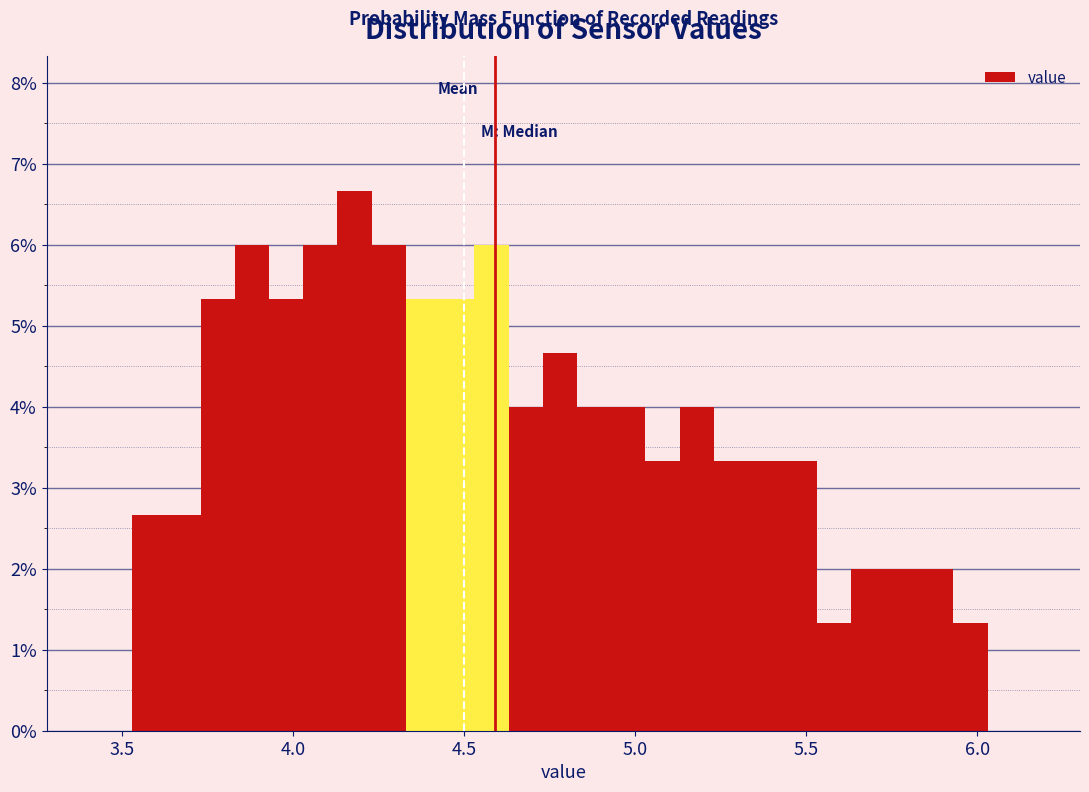

Around what value on the x-axis is the tallest bar? Give the approximate position of its centre, as read against the axis.

4.20